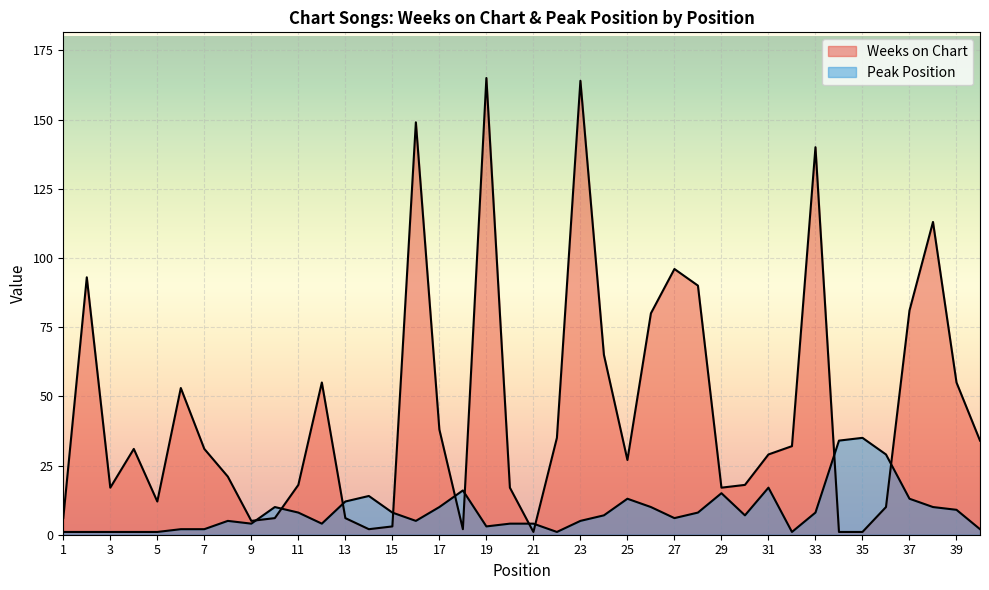

What is the maximum value for Peak Position?

35